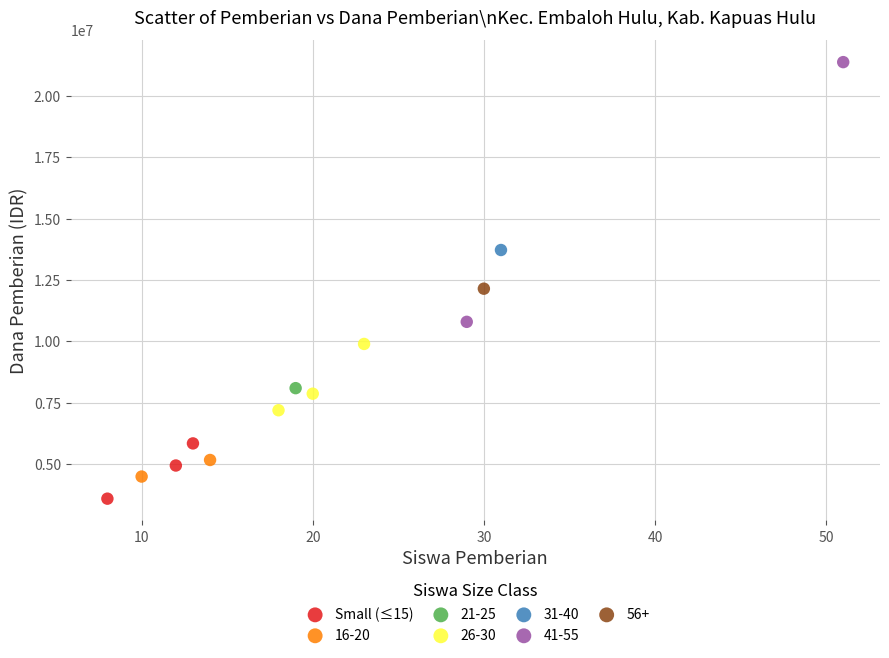

What are all the series names shown in the legend?

Small (≤15), 16-20, 21-25, 26-30, 31-40, 41-55, 56+